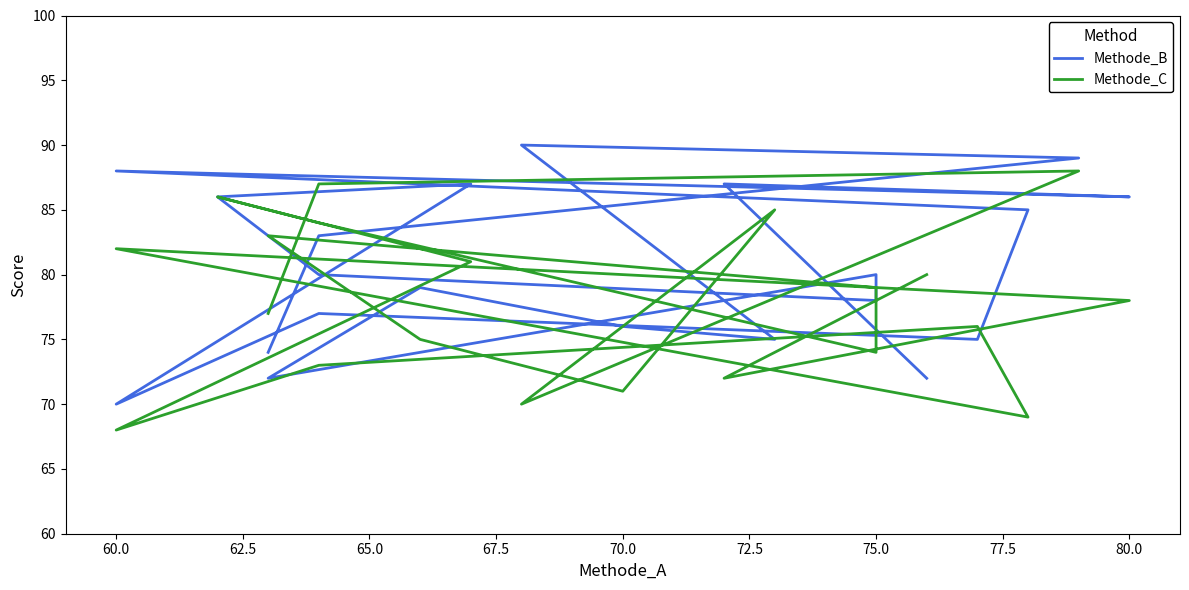

How many data points in Methode_B are less than 80?

10